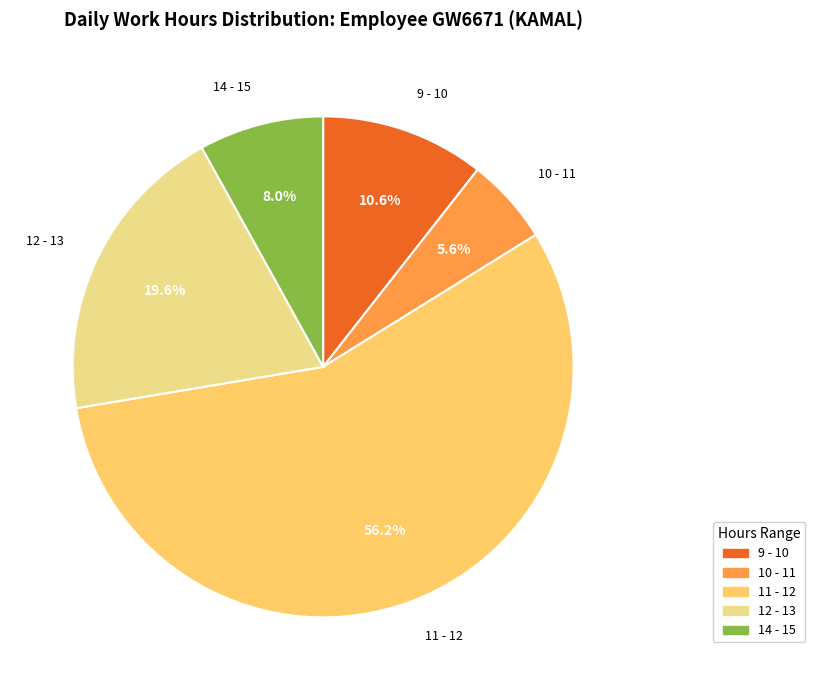

To the nearest percent, what is the average slice percentage?

20%